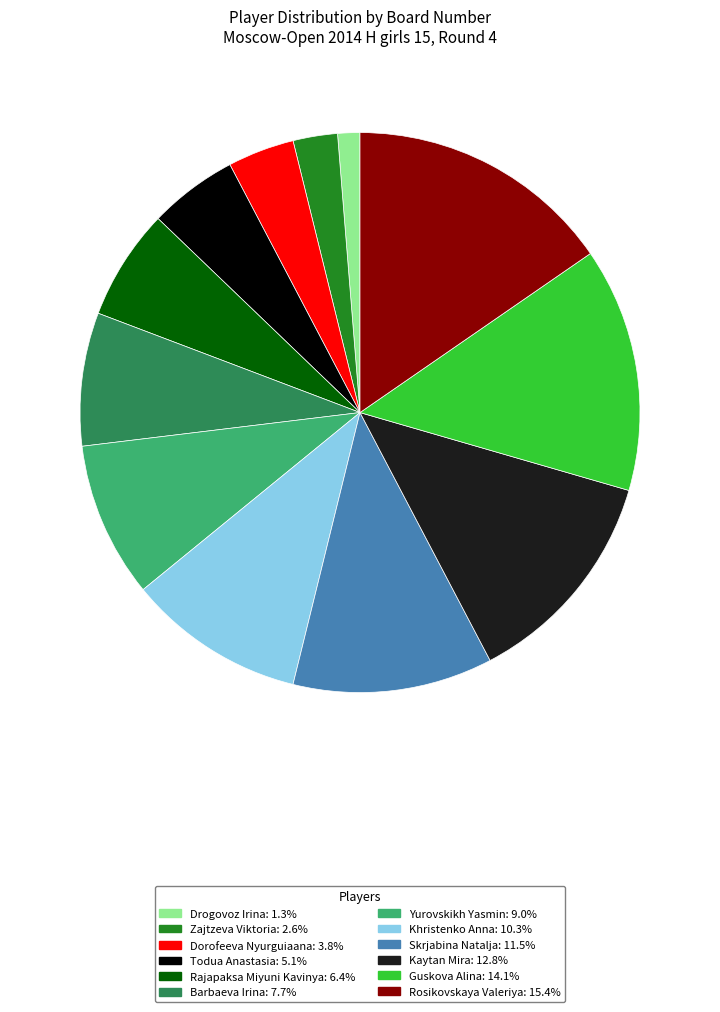

The Drogovoz Irina slice represents 1% of the pie. True or false?

True